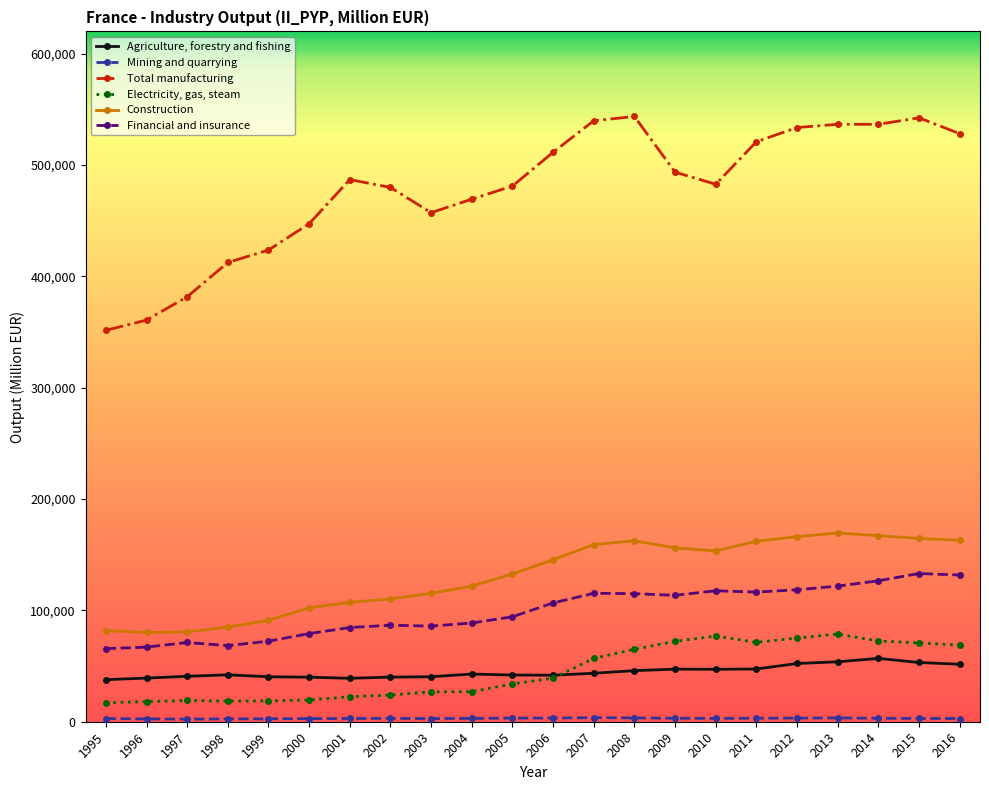

What is the minimum value for Agriculture, forestry and fishing?

37754